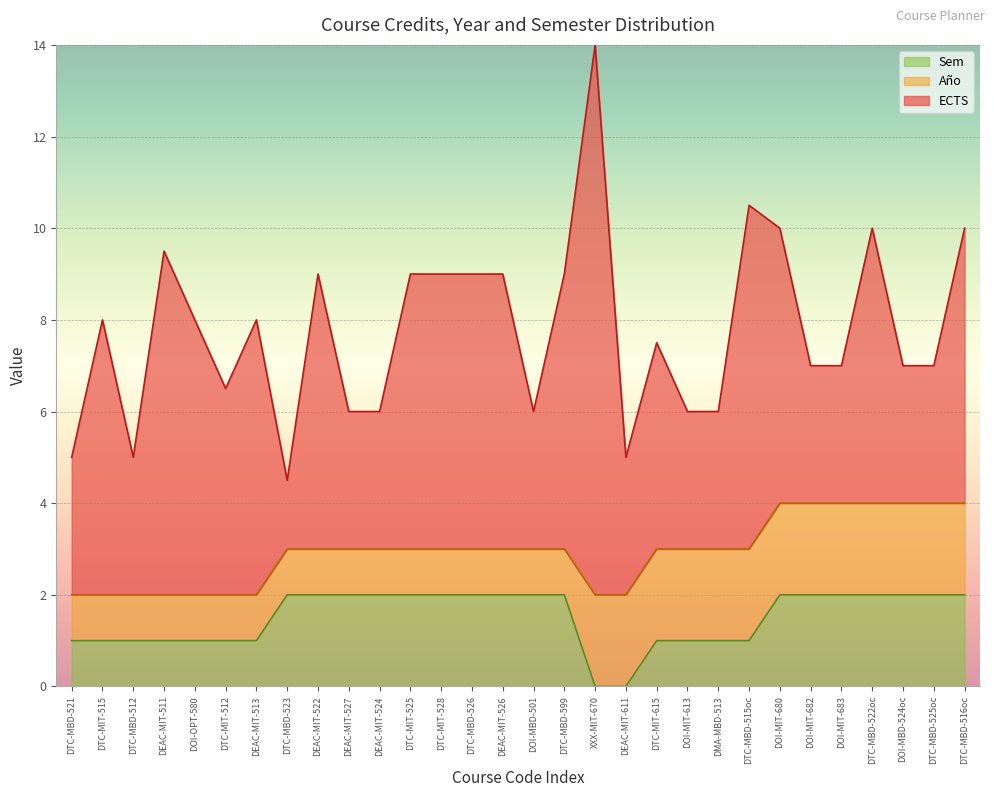

How many distinct data groups are displayed?

3